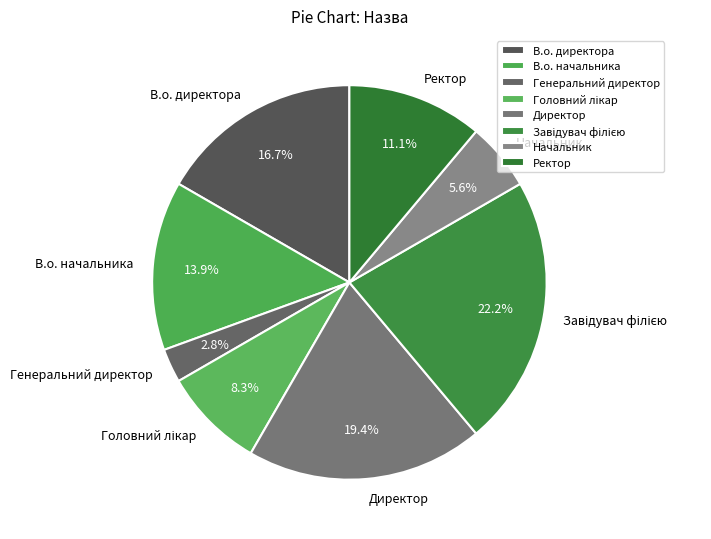

To the nearest percent, what is the average slice percentage?

12%